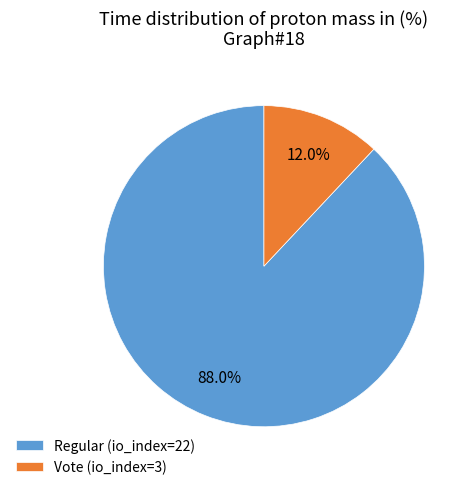

Between Vote (io_index=3) and Regular (io_index=22), which is larger?

Regular (io_index=22)